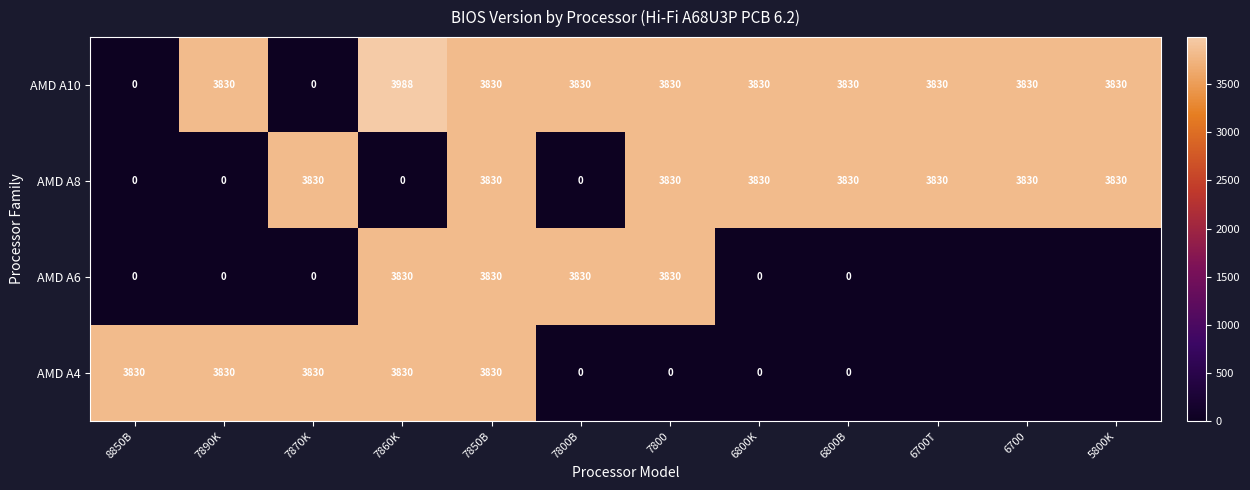

Count the AMD A8 values in the range 0 to 3830.

12